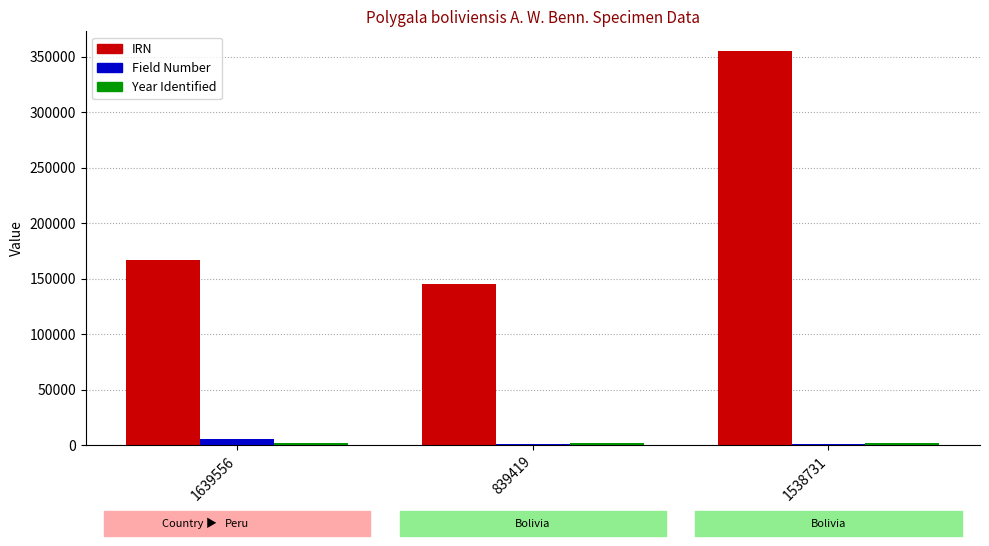

What is the sum of all Field Number values?

6839